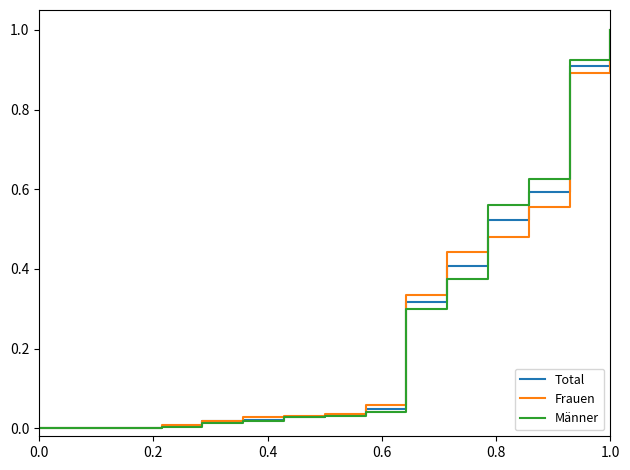

What is the greatest value displayed?

1.0